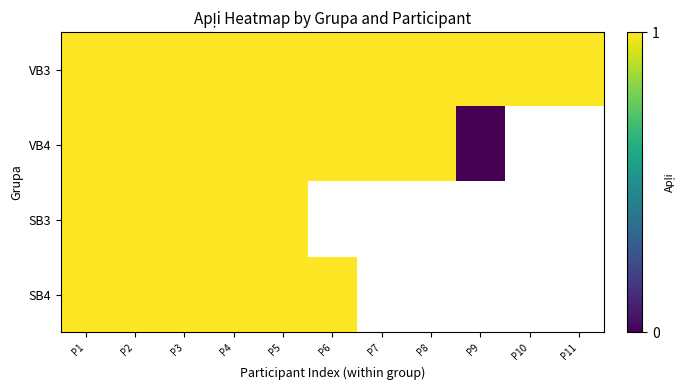

How many positive values does the SB3 series have?

5